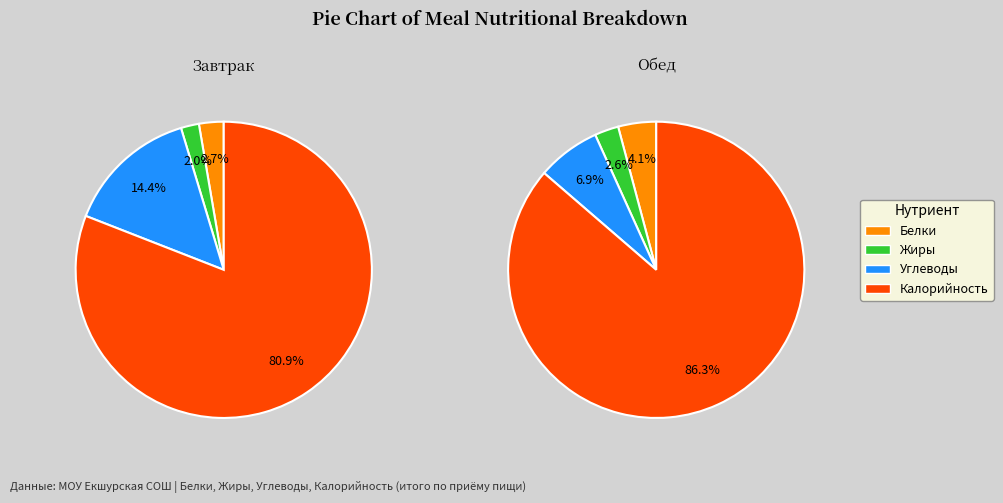

True or false: Калорийность accounts for 81% of the total.

True